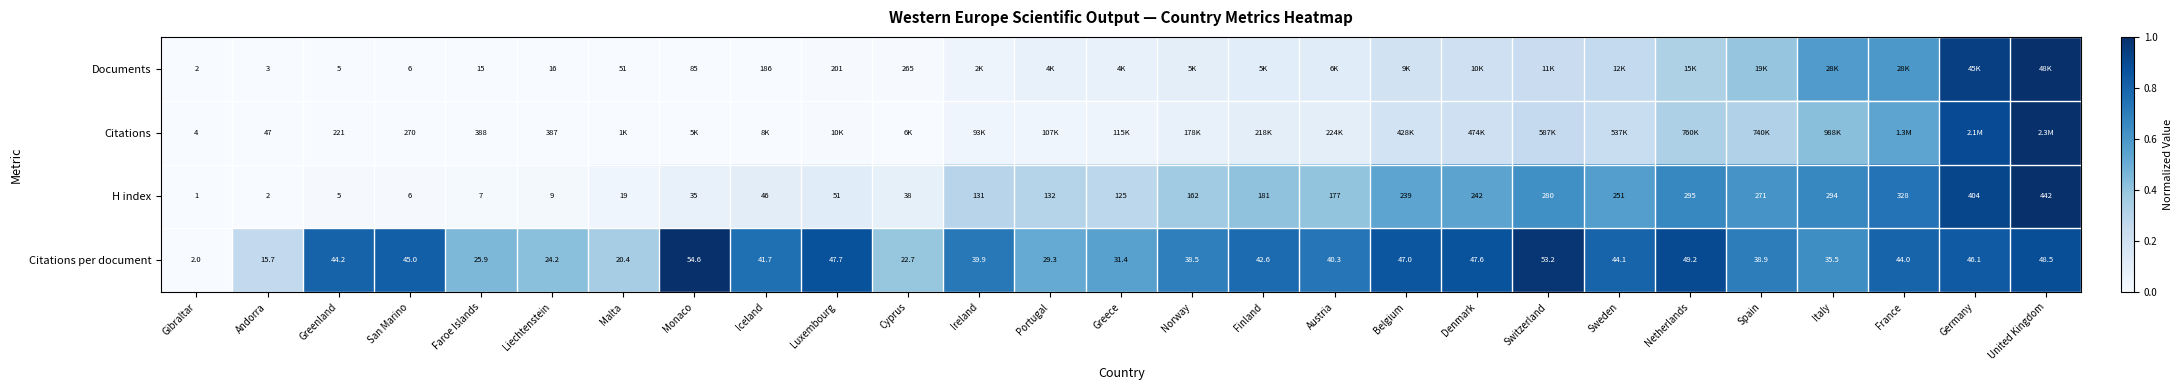

At which label does Citations per document first exceed 41?

Greenland